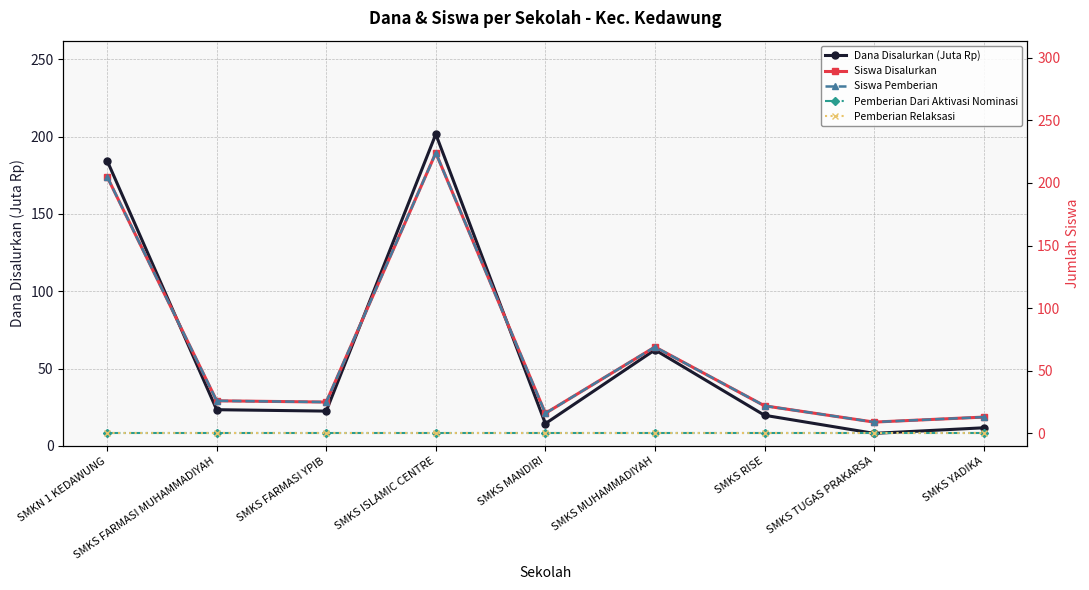

True or false: Pemberian Relaksasi and Pemberian Dari Aktivasi Nominasi cross at least once.

False